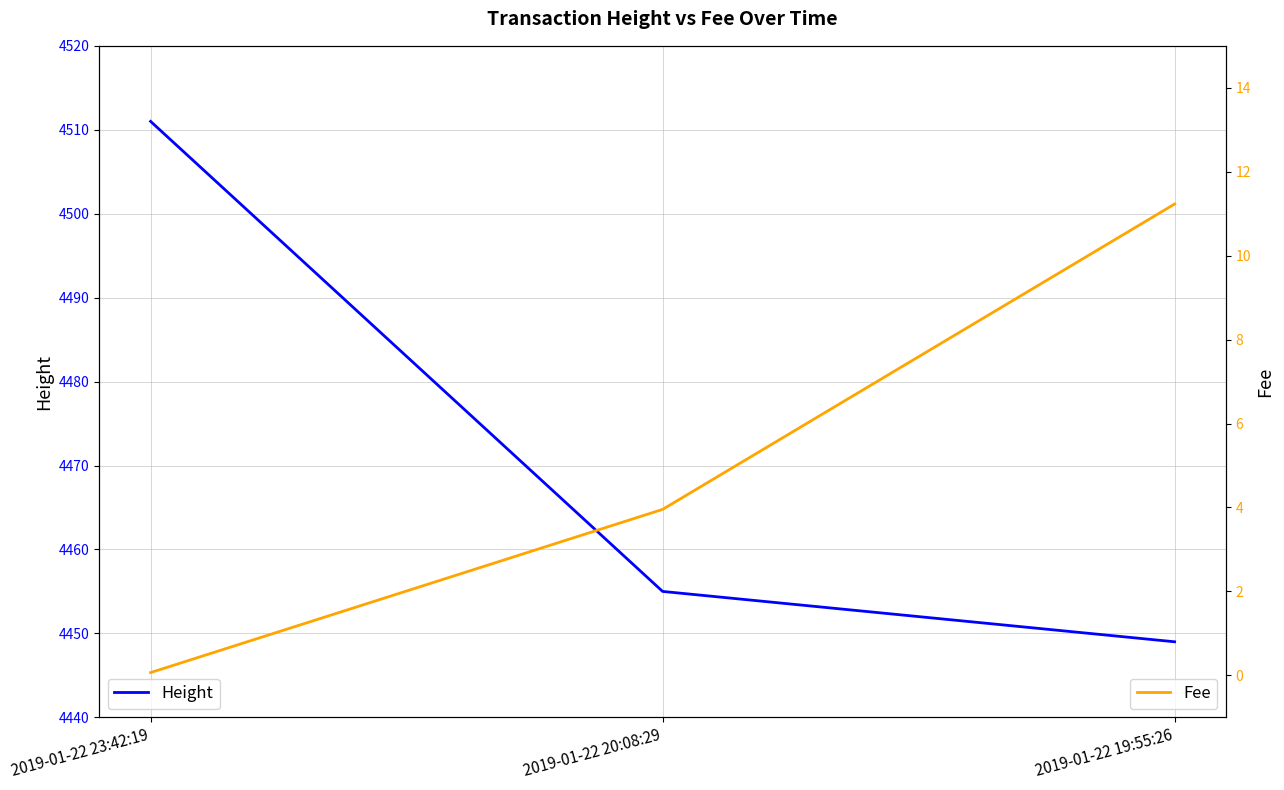

Is it true that Height equals 4455.0 at 2019-01-22 20:08:29?

True